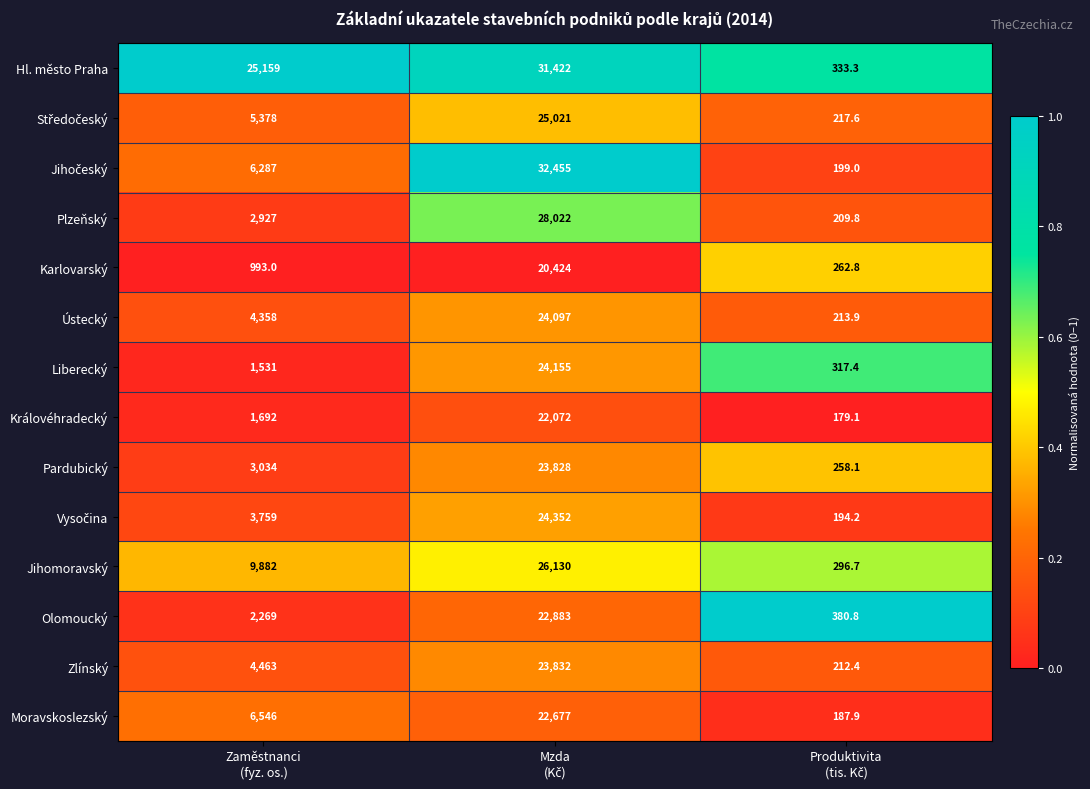

What is the lowest value of the Královéhradecký series?

179.1